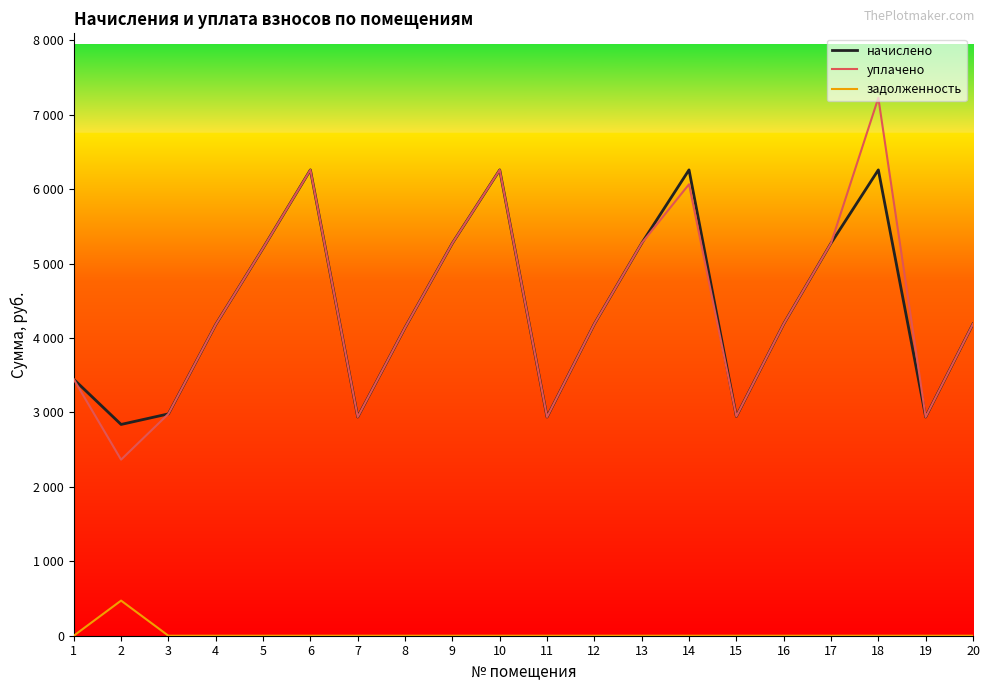

At which label does уплачено first exceed 4189?

5